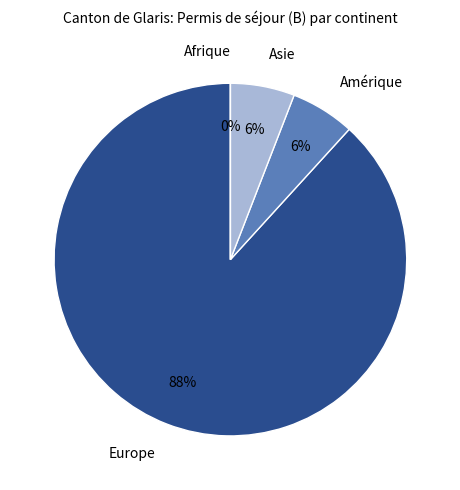

How many slices are in this pie chart?

4